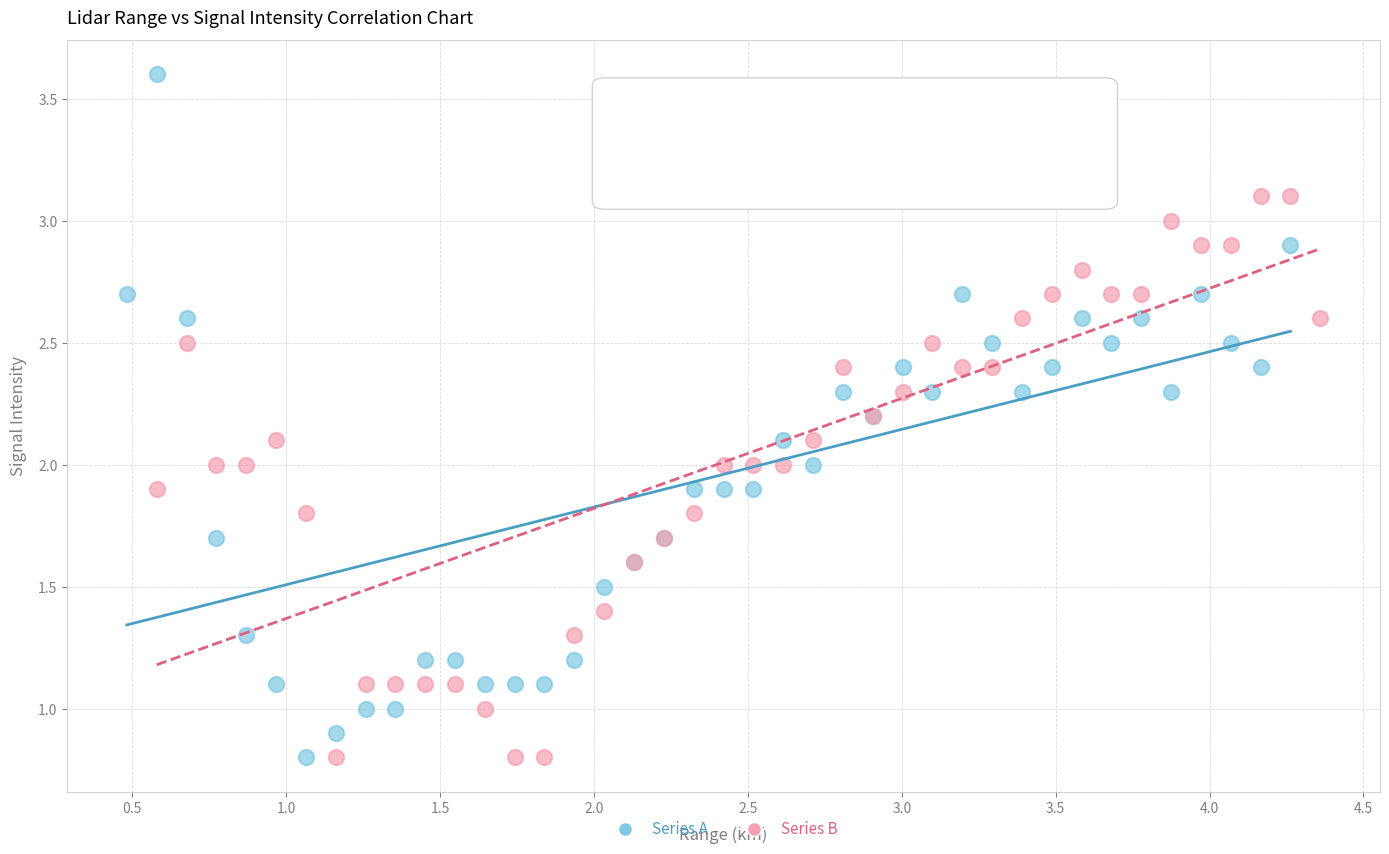

Which series has the largest Y range (max minus min)?

Series A